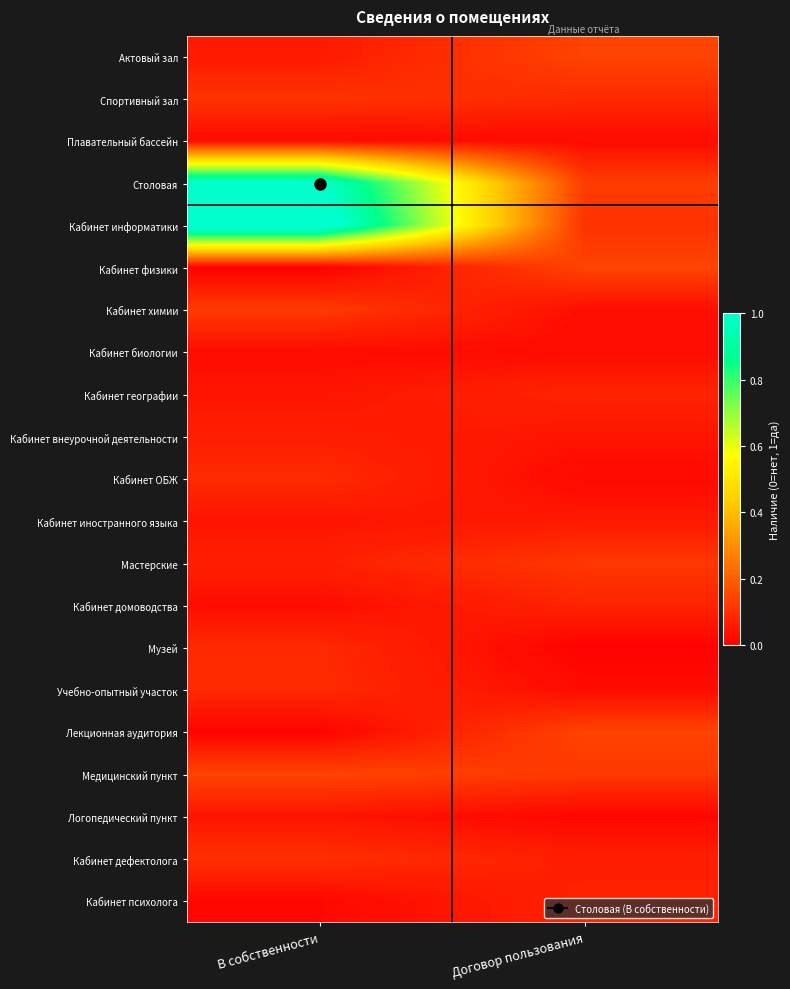

Reading left to right, list all the values displayed in this chart.

Актовый зал: В собственности=0.1	Договор пользования=0.1
Спортивный зал: В собственности=0.1	Договор пользования=0.1
Плавательный бассейн: В собственности=0.0	Договор пользования=0.0
Столовая: В собственности=1.0	Договор пользования=0.1
Кабинет информатики: В собственности=1.1	Договор пользования=0.1
Кабинет физики: В собственности=0.0	Договор пользования=0.1
Кабинет химии: В собственности=0.1	Договор пользования=0.0
Кабинет биологии: В собственности=0.0	Договор пользования=0.0
Кабинет географии: В собственности=0.0	Договор пользования=0.1
Кабинет внеурочной деятельности: В собственности=0.1	Договор пользования=0.0
Кабинет ОБЖ: В собственности=0.1	Договор пользования=0.0
Кабинет иностранного языка: В собственности=0.0	Договор пользования=0.1
Мастерские: В собственности=0.1	Договор пользования=0.1
Кабинет домоводства: В собственности=0.0	Договор пользования=0.1
Музей: В собственности=0.1	Договор пользования=0.0
Учебно-опытный участок: В собственности=0.1	Договор пользования=0.0
Лекционная аудитория: В собственности=0.0	Договор пользования=0.1
Медицинский пункт: В собственности=0.1	Договор пользования=0.1
Логопедический пункт: В собственности=0.0	Договор пользования=0.0
Кабинет дефектолога: В собственности=0.1	Договор пользования=0.1
Кабинет психолога: В собственности=0.0	Договор пользования=0.1